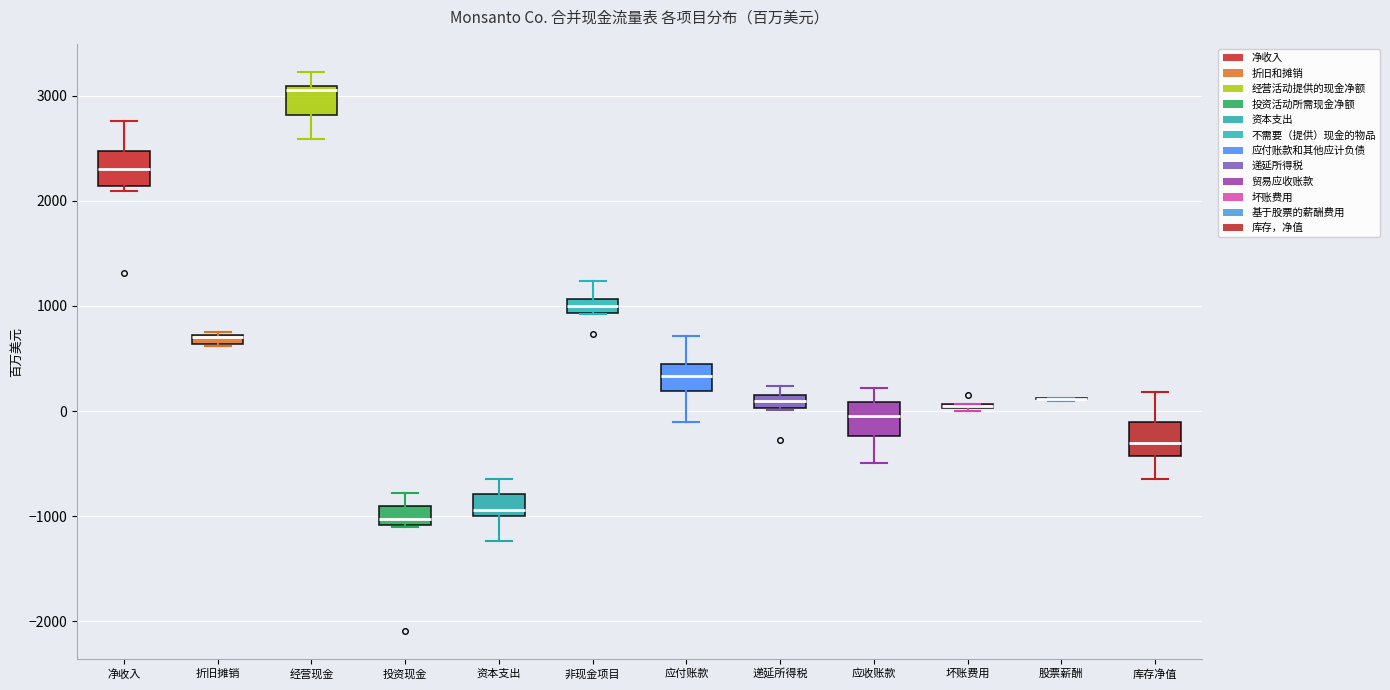

Where is the upper edge of the box for 折旧摊销 on the y-axis? The values are not printed on the chart, so give them approximately, as read against the axis.

700